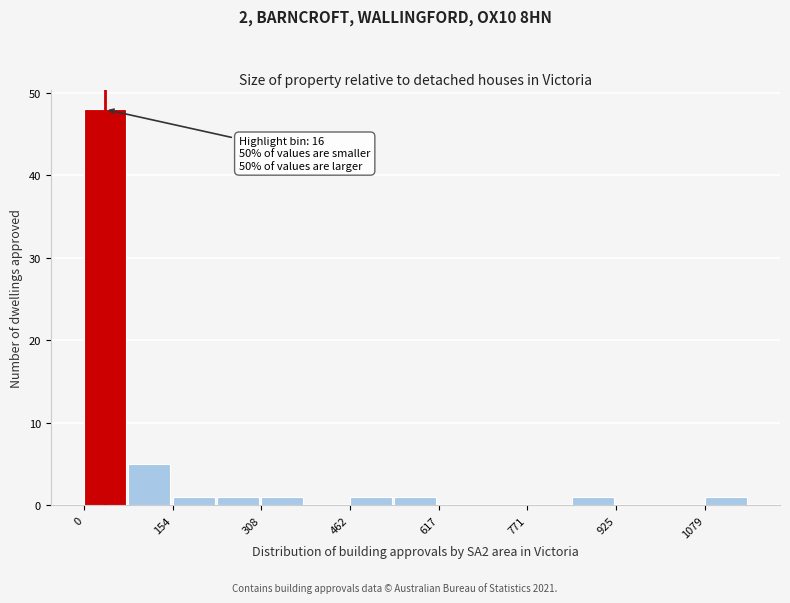

Read against the x-axis, roughly where is the centre of the tallest bar?

40